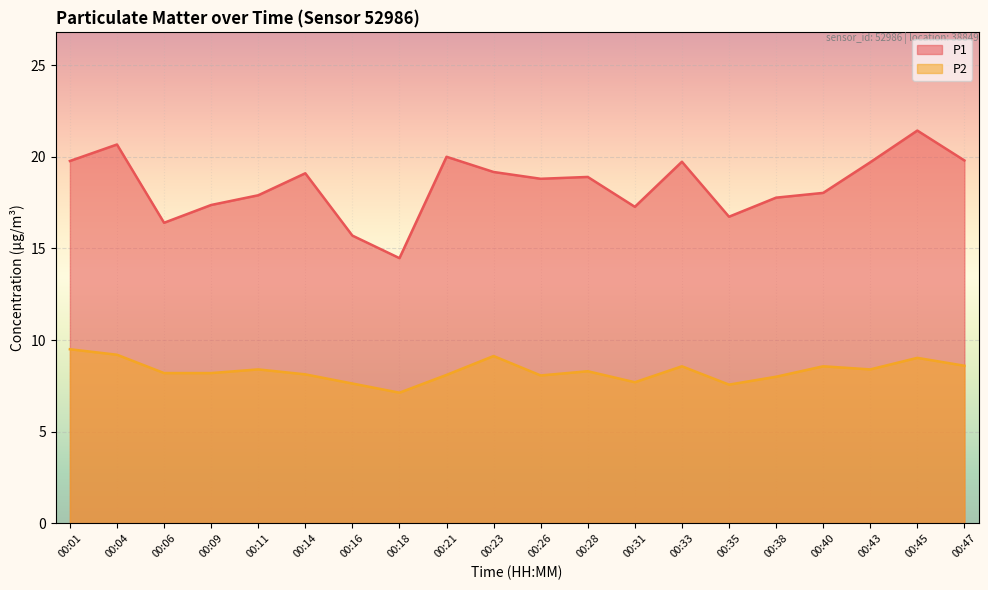

What is the sum of the P1 values at 00:47 and 00:43?

39.5